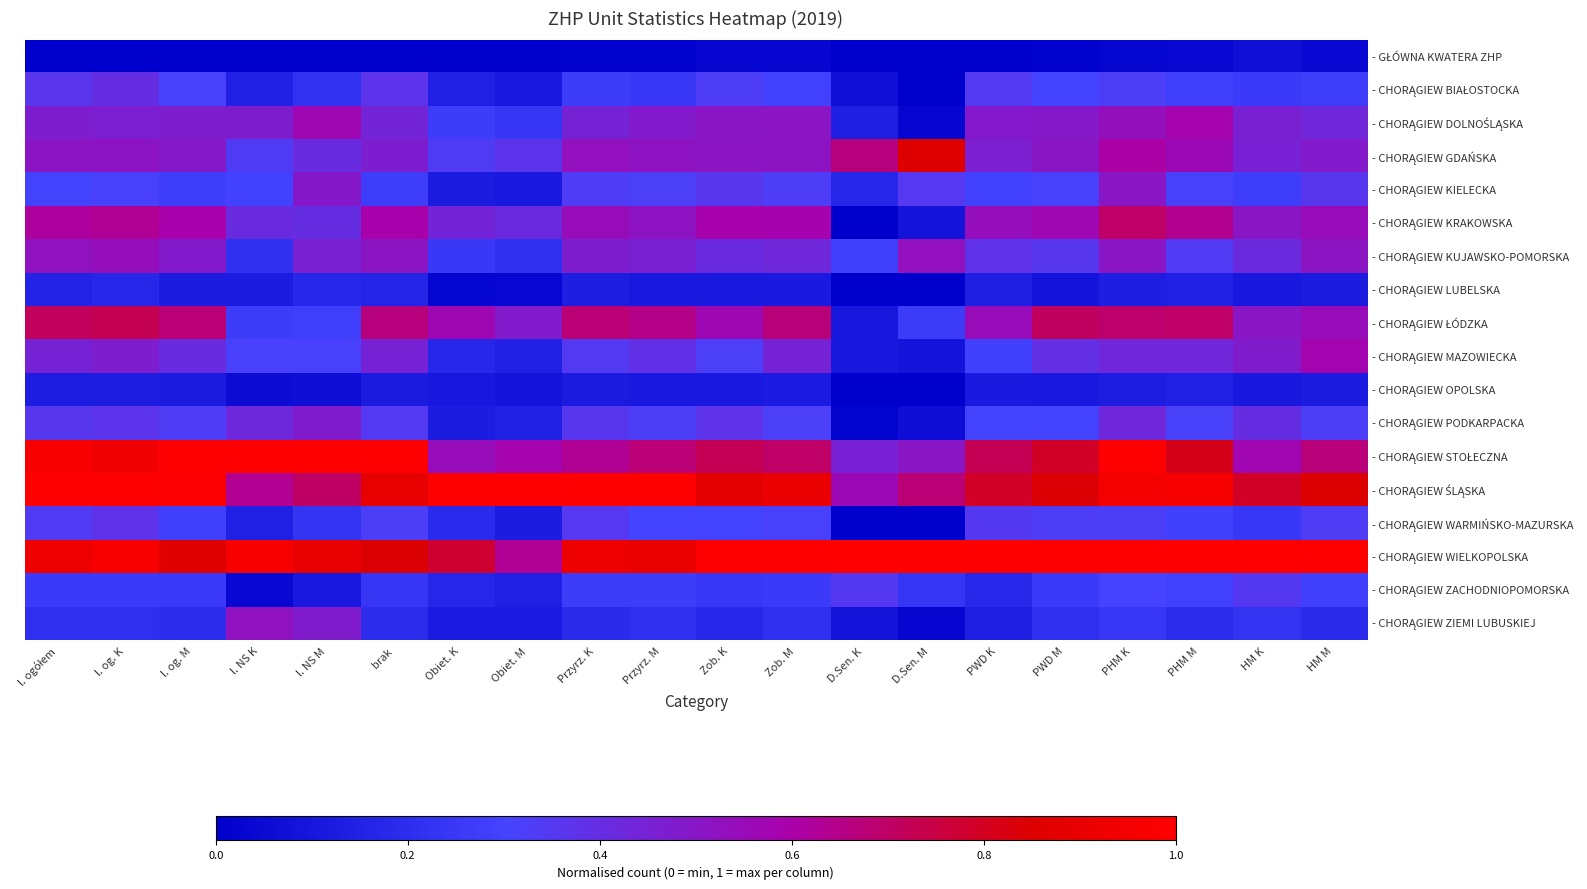

List the series in order of their peak value, highest first.

- CHORĄGIEW STOŁECZNA, - CHORĄGIEW ŚLĄSKA, - CHORĄGIEW WIELKOPOLSKA, - CHORĄGIEW GDAŃSKA, - CHORĄGIEW ŁÓDZKA, - CHORĄGIEW KRAKOWSKA, - CHORĄGIEW DOLNOŚLĄSKA, - CHORĄGIEW MAZOWIECKA, - CHORĄGIEW KUJAWSKO-POMORSKA, - CHORĄGIEW ZIEMI LUBUSKIEJ, - CHORĄGIEW KIELECKA, - CHORĄGIEW PODKARPACKA, - CHORĄGIEW BIAŁOSTOCKA, - CHORĄGIEW WARMIŃSKO-MAZURSKA, - CHORĄGIEW ZACHODNIOPOMORSKA, - CHORĄGIEW LUBELSKA, - CHORĄGIEW OPOLSKA, - GŁÓWNA KWATERA ZHP